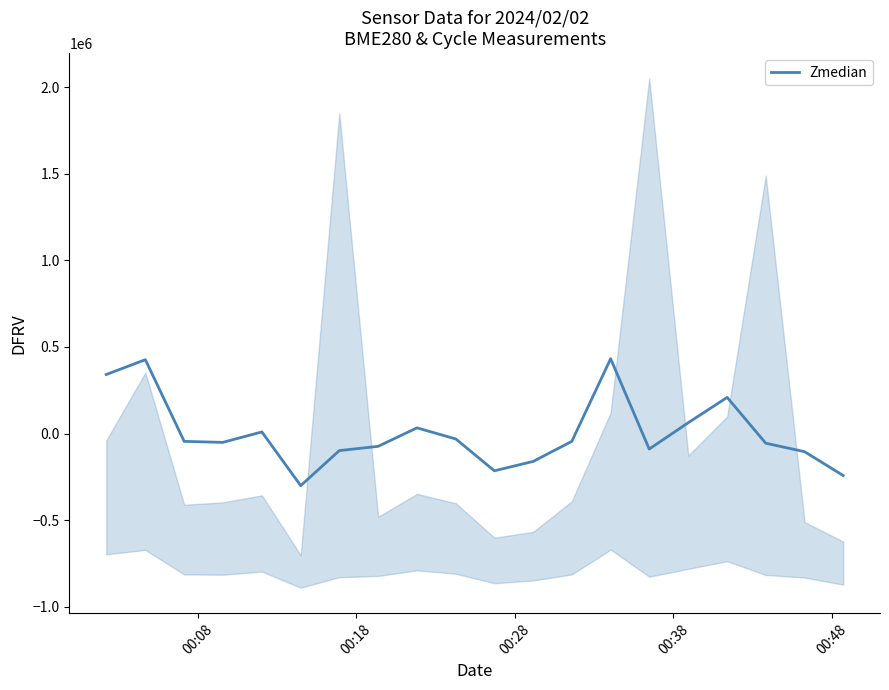

What is the lowest value of the Zmedian series?

-300835.4